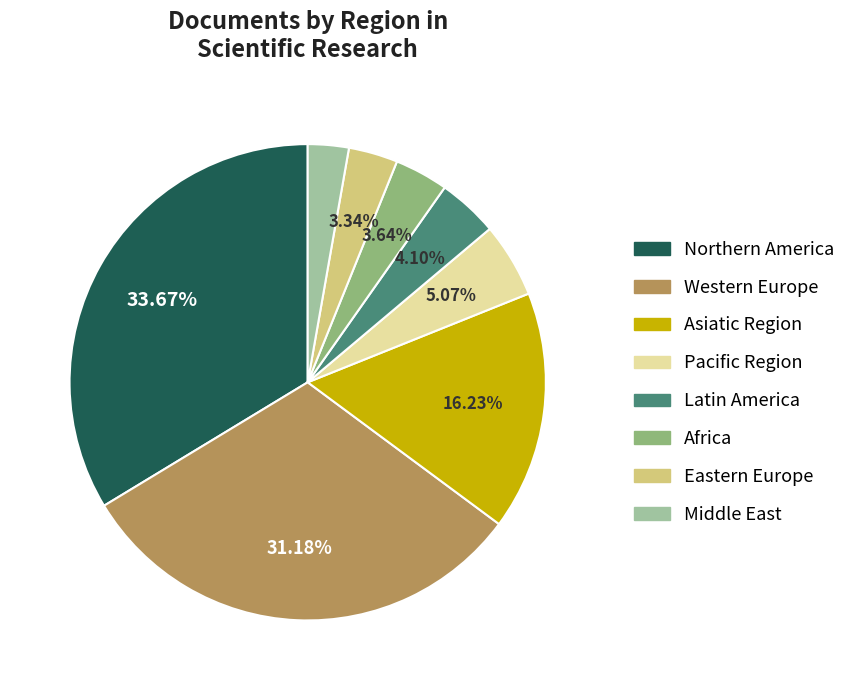

The Pacific Region slice represents 1% of the pie. True or false?

False